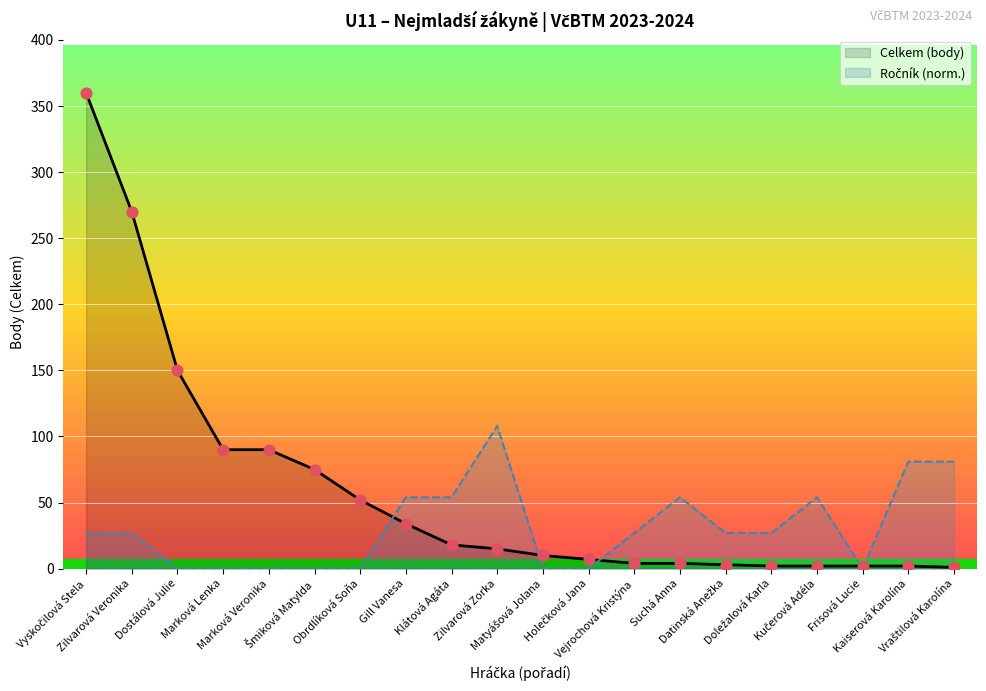

Is the value of Ročník (norm.) at Vyskočilová Stela greater than the value of Celkem (body) at Obrdlíková Soňa?

No